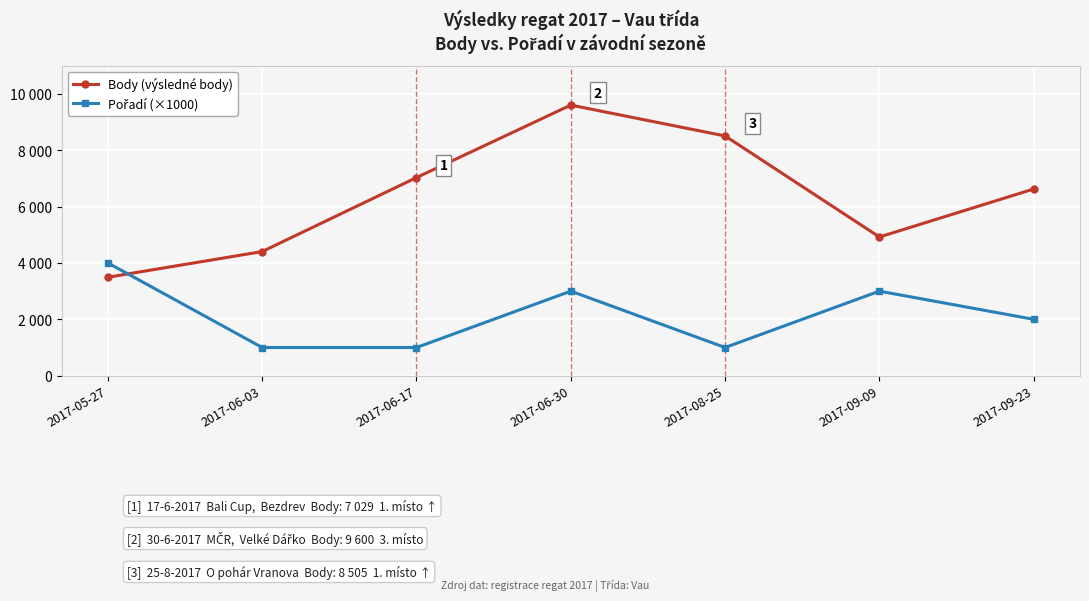

Does the chart have visible grid lines?

Yes